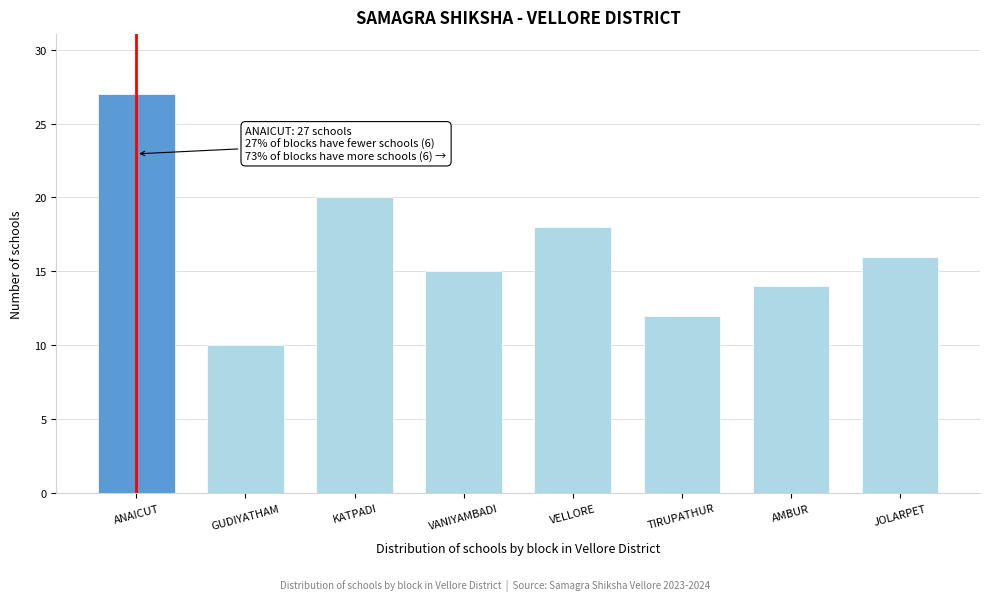

Reading right to left, extract all data points from this chart.

16	14	12	18	15	20	10	27